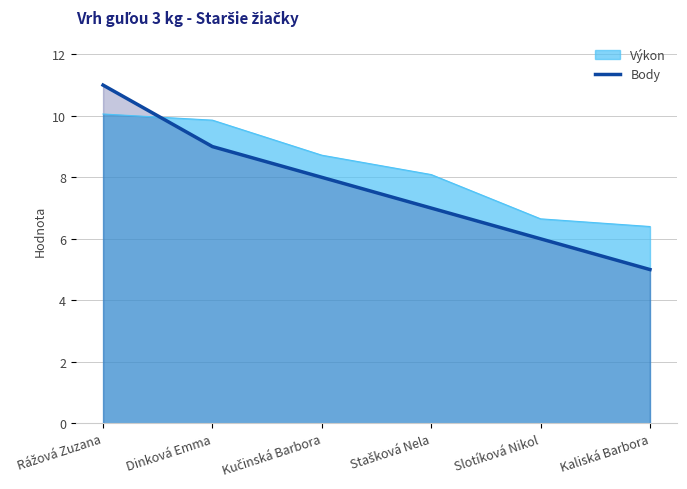

Rank the categories by value from highest to lowest.

Rážová Zuzana, Dinková Emma, Kučinská Barbora, Stašková Nela, Slotíková Nikol, Kaliská Barbora